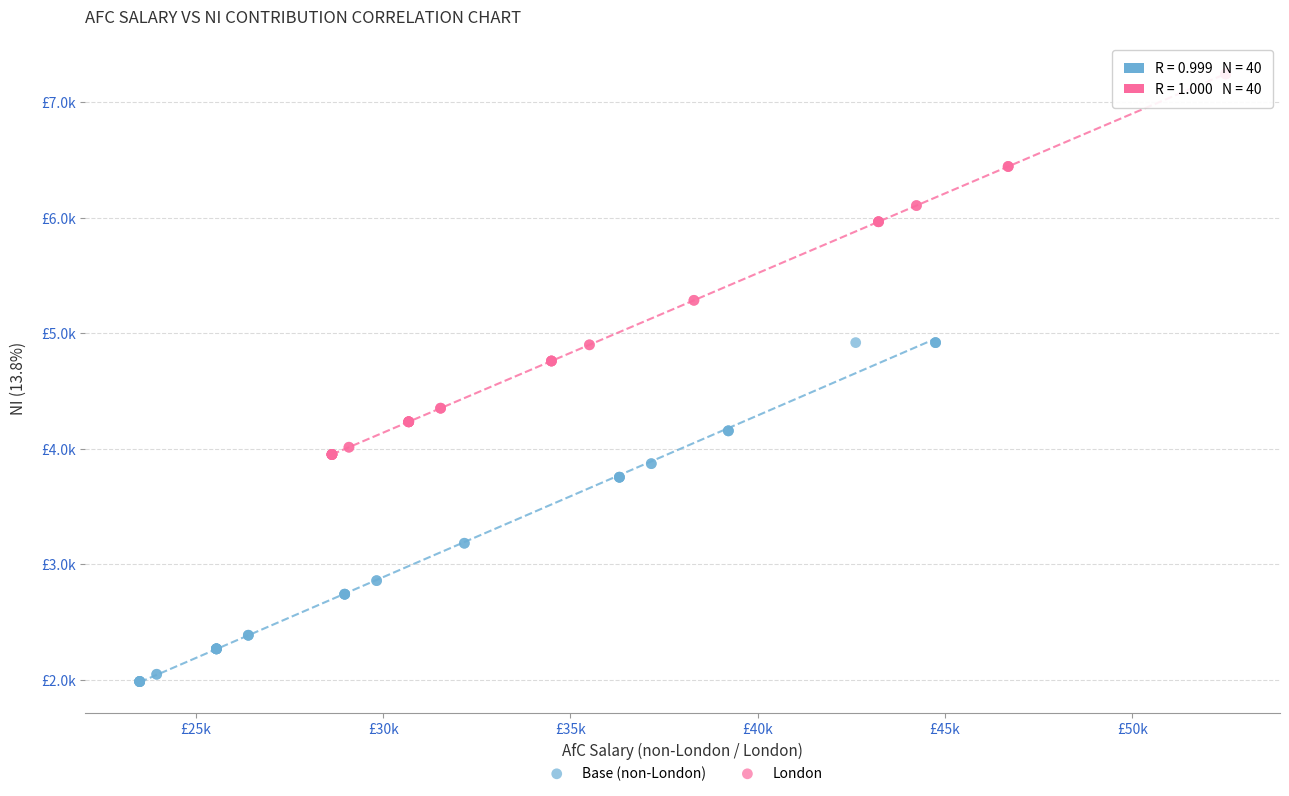

Which series has the largest Y range (max minus min)?

London